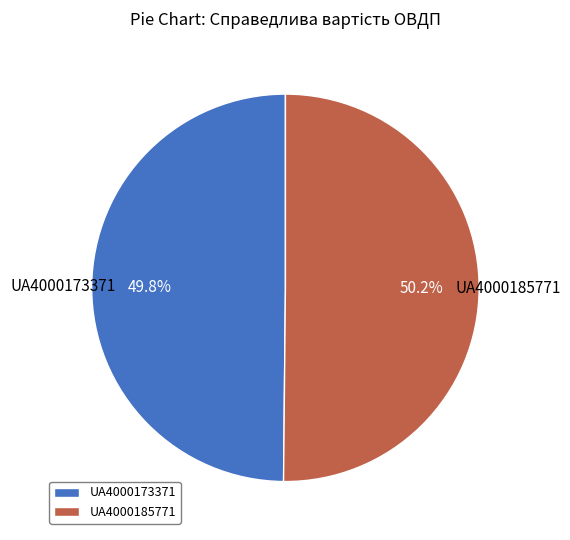

How many slices are in this pie chart?

2